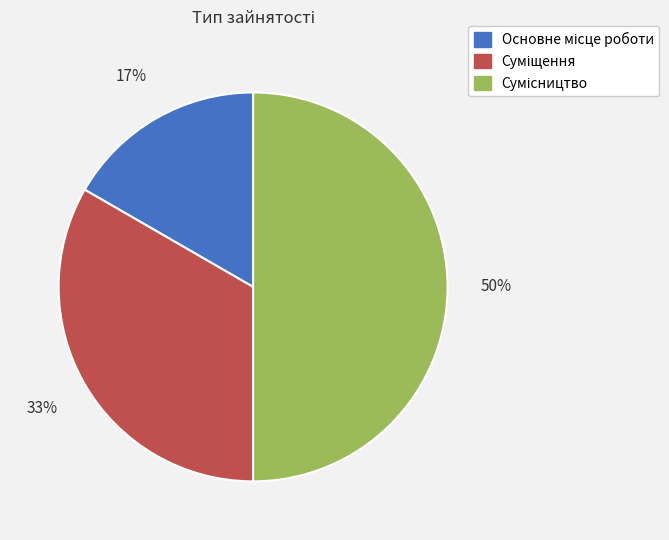

To the nearest percent, what is the difference between the largest and smallest slice percentages?

33%